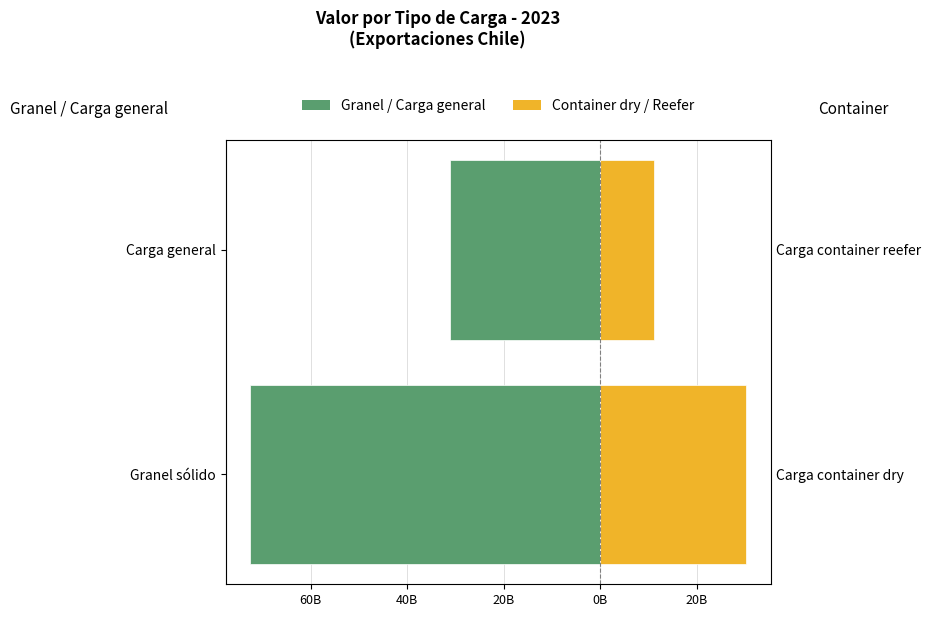

What are all the series names shown in the legend?

Granel / Carga general, Container dry / Reefer